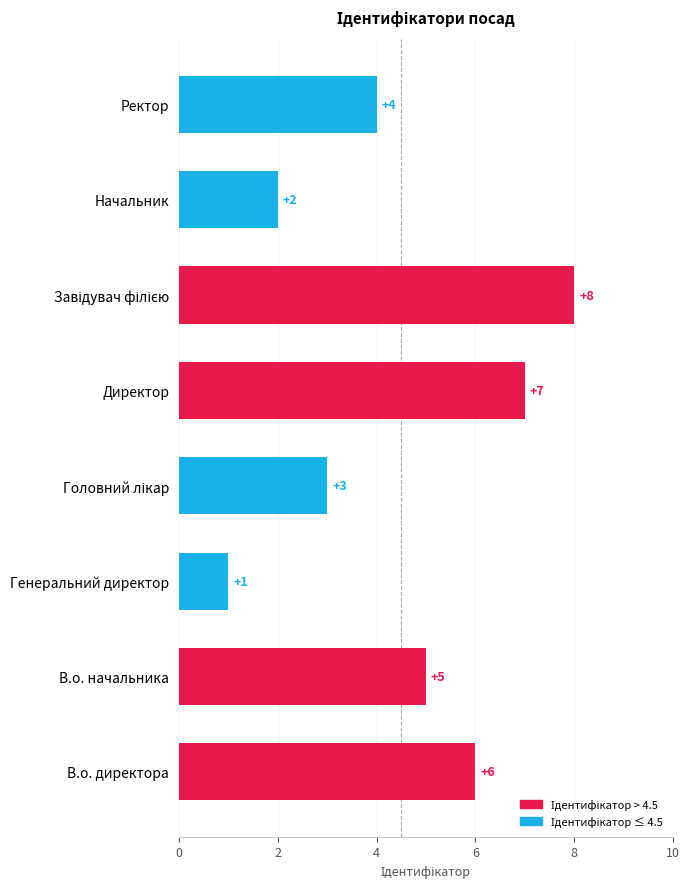

True or false: the data shows 1 at Ректор.

False